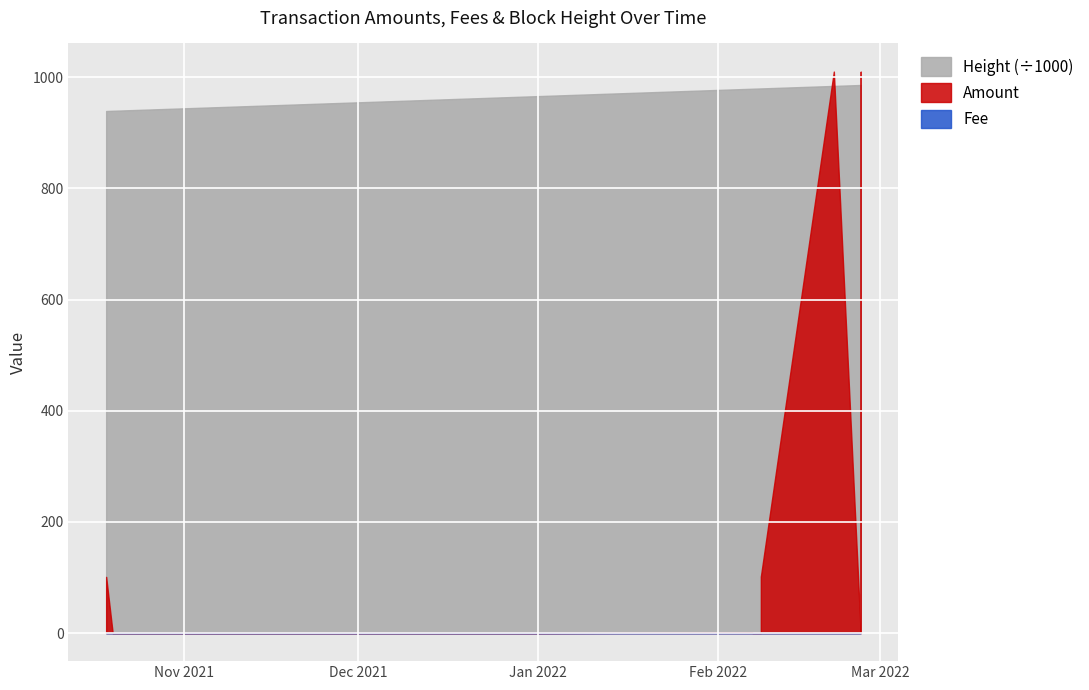

Which series has the widest spread of values?

Amount